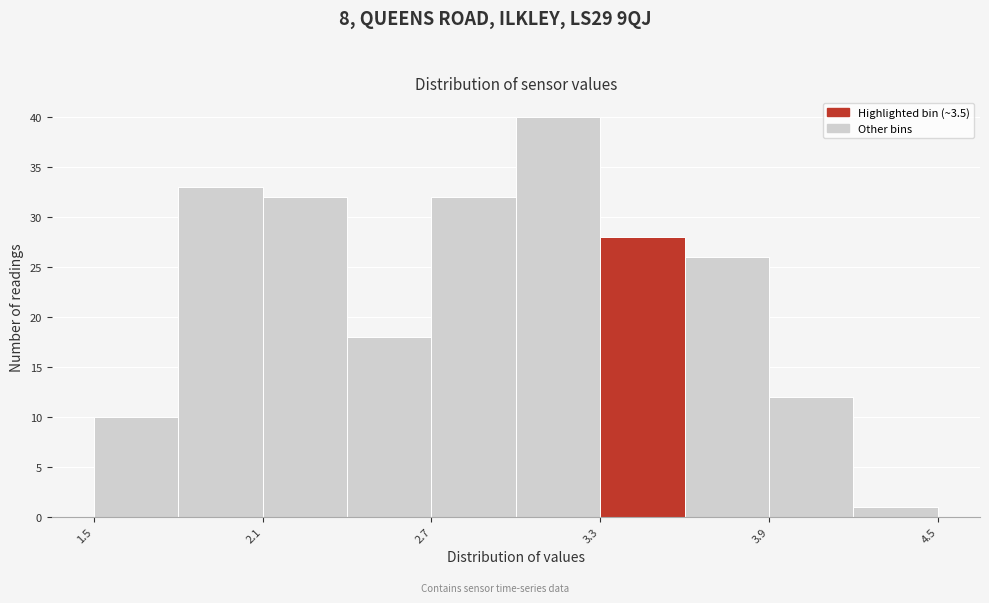

Around what value on the x-axis is the tallest bar? Give the approximate position of its centre, as read against the axis.

3.2